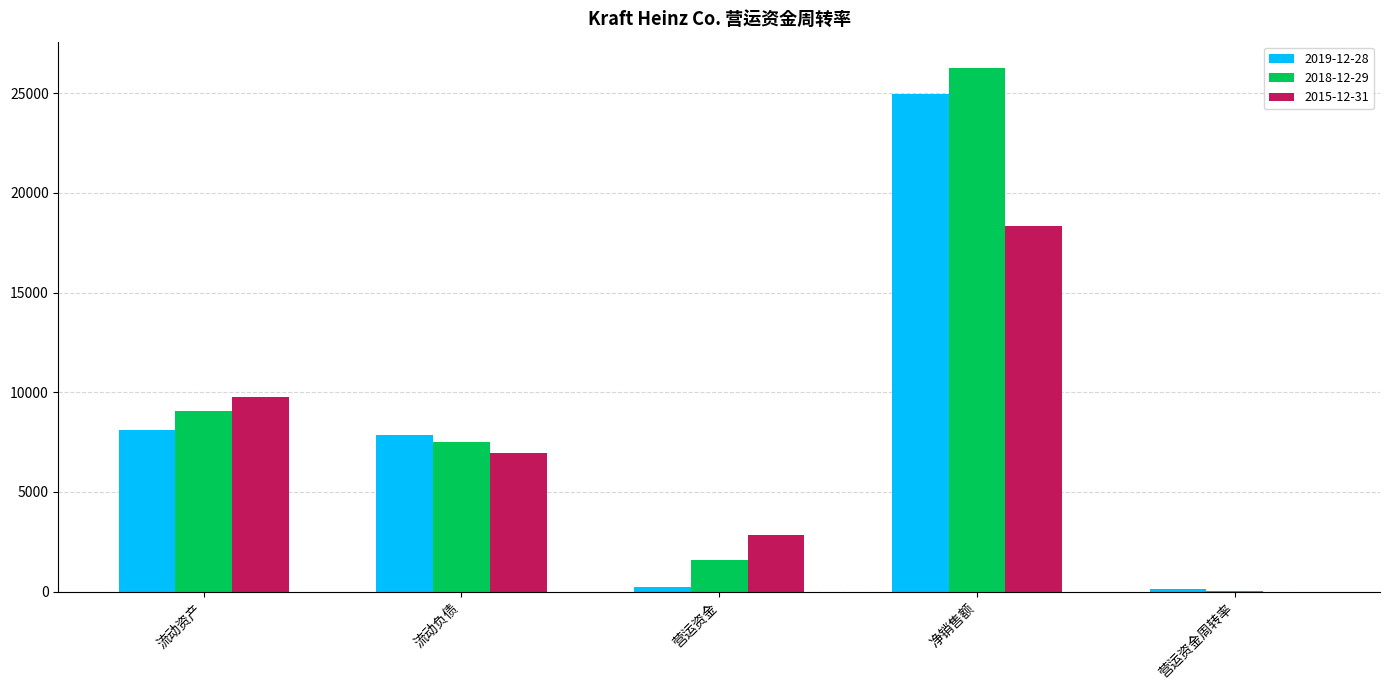

What is the total value across all series at 净销售额?

69583.0